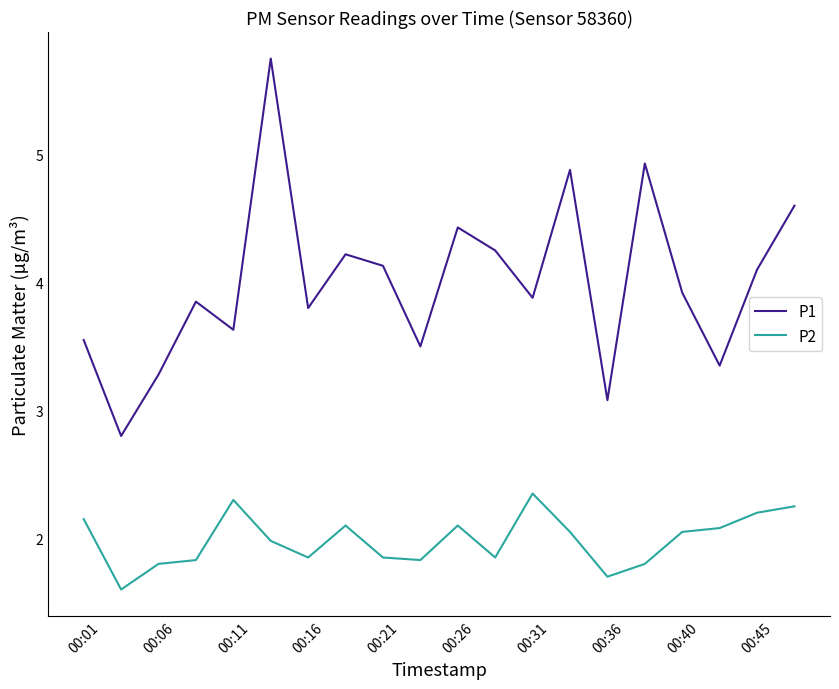

Which series has the widest spread of values?

P1